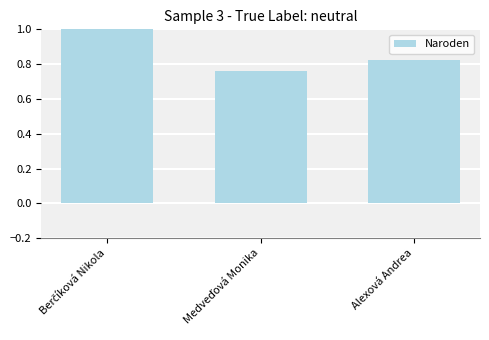

The value at Alexová Andrea is 1.4. True or false?

False